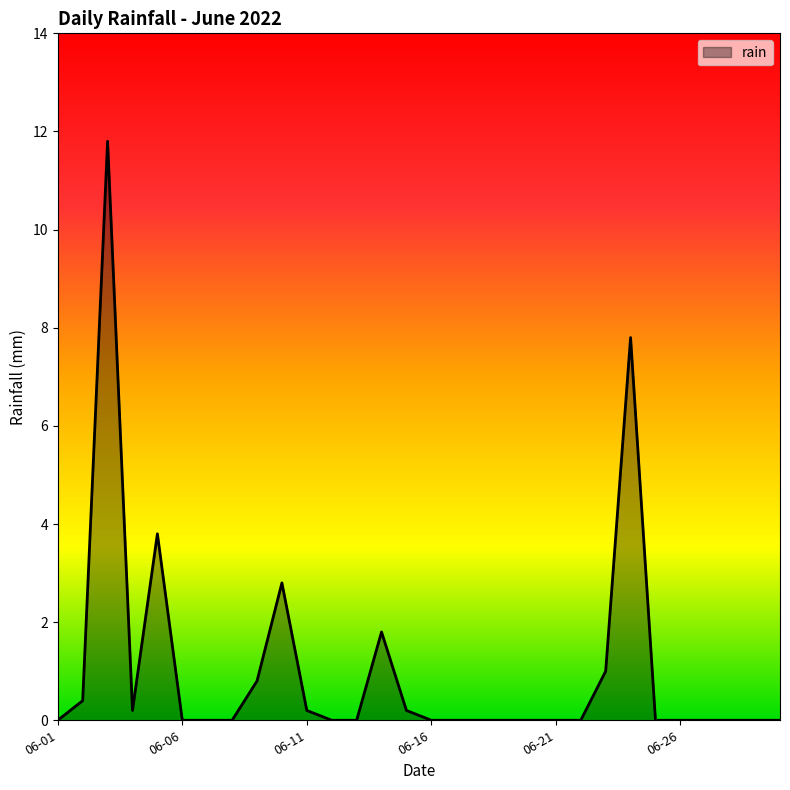

What is the difference between the maximum and minimum values?

11.8